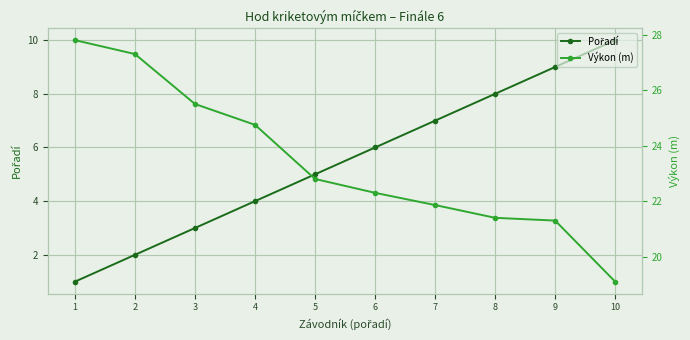

Reading left to right, what are all the values shown in this chart?

Pořadí: 1.0	2.0	3.0	4.0	5.0	6.0	7.0	8.0	9.0	10.0
Výkon (m): 27.8	27.3	25.5	24.8	22.8	22.3	21.9	21.4	21.3	19.1